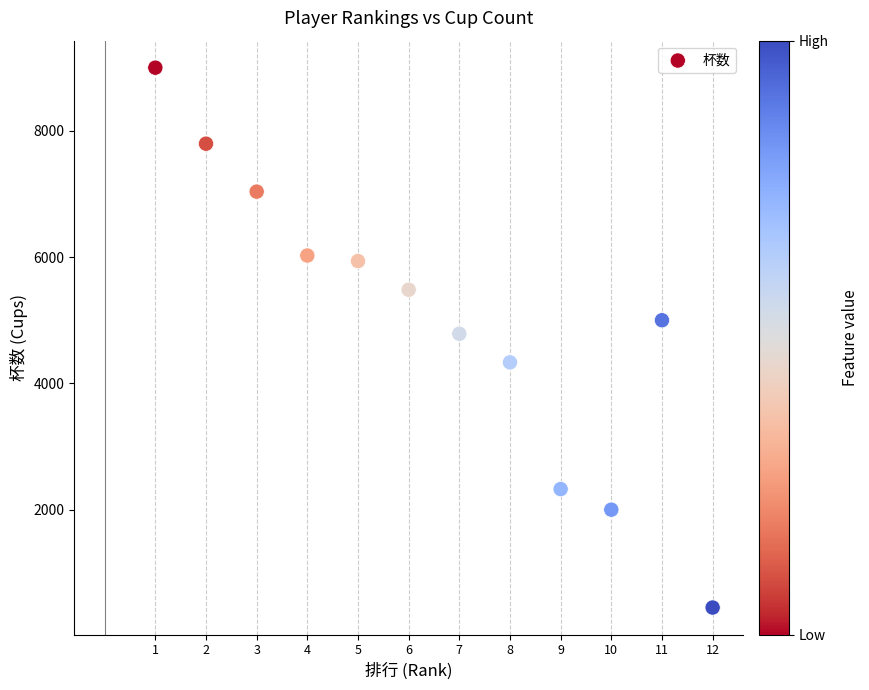

What is the range of X values (max minus min)?

11